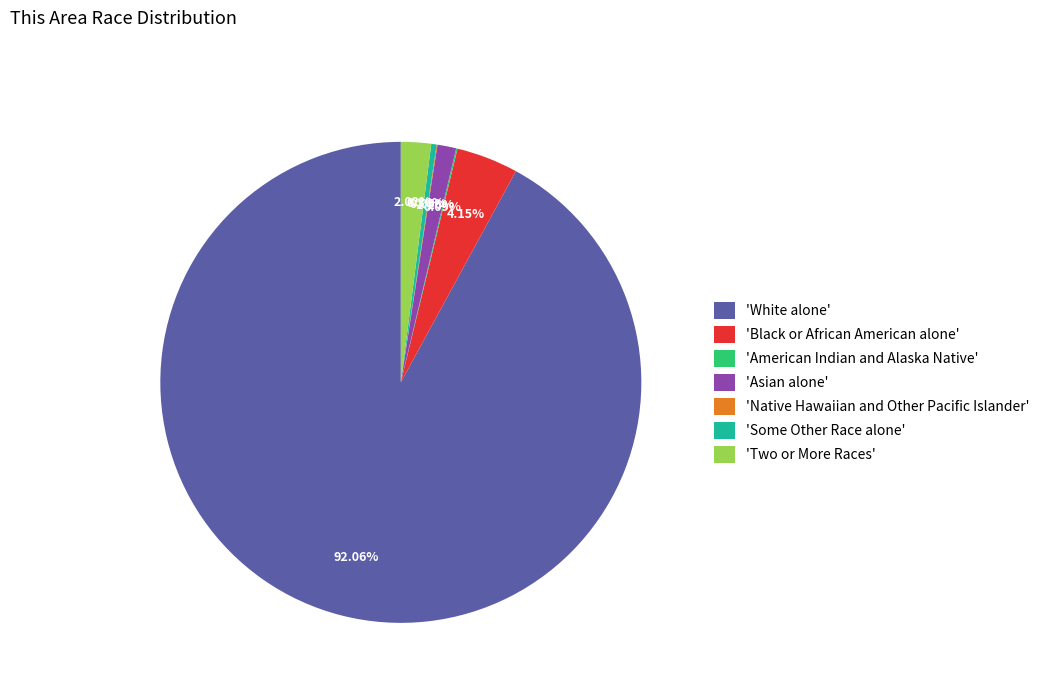

Combined, do 'Some Other Race alone' and 'Black or African American alone' account for over 50%?

No